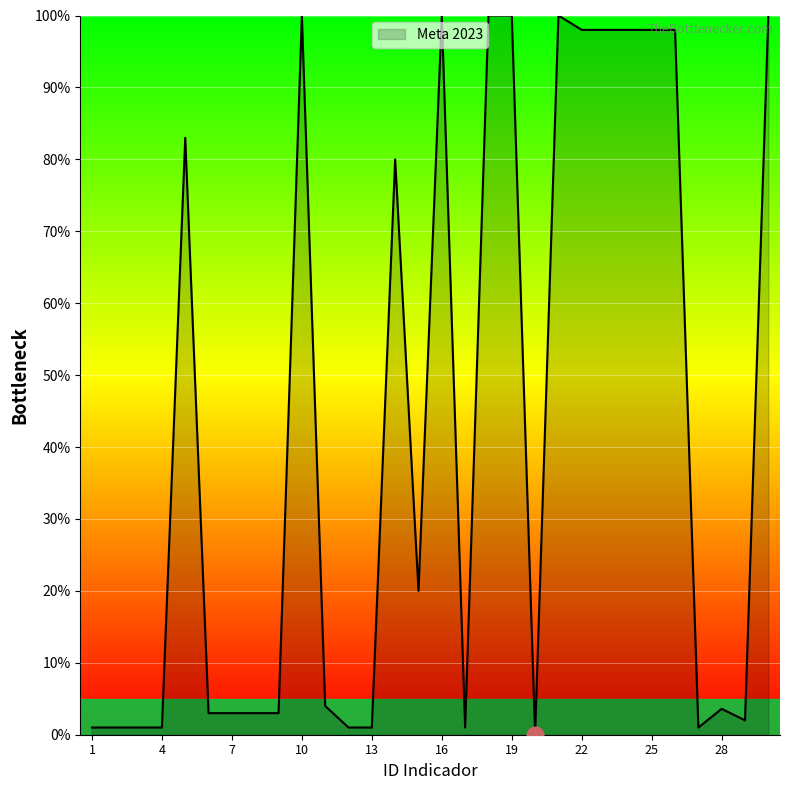

What is the difference between the maximum and minimum values?

100.0